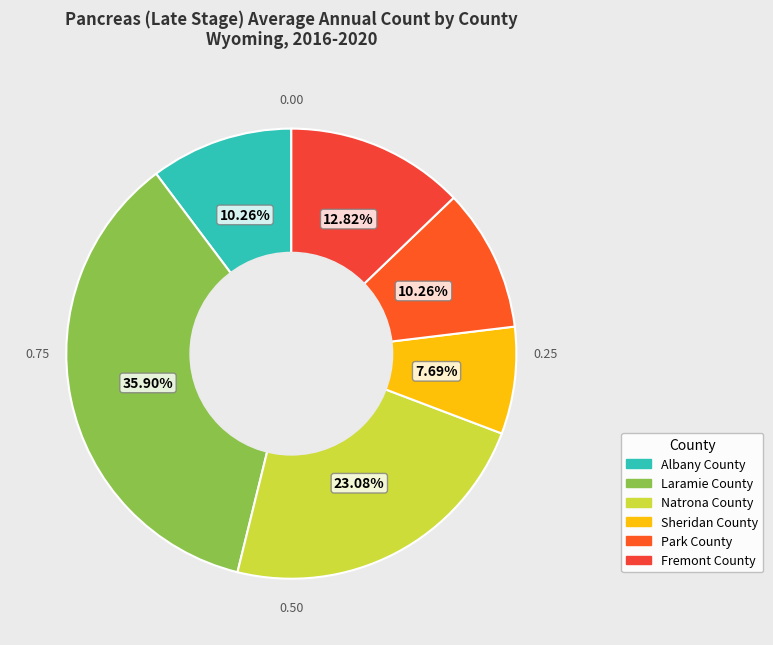

Count the number of slices in the pie.

6